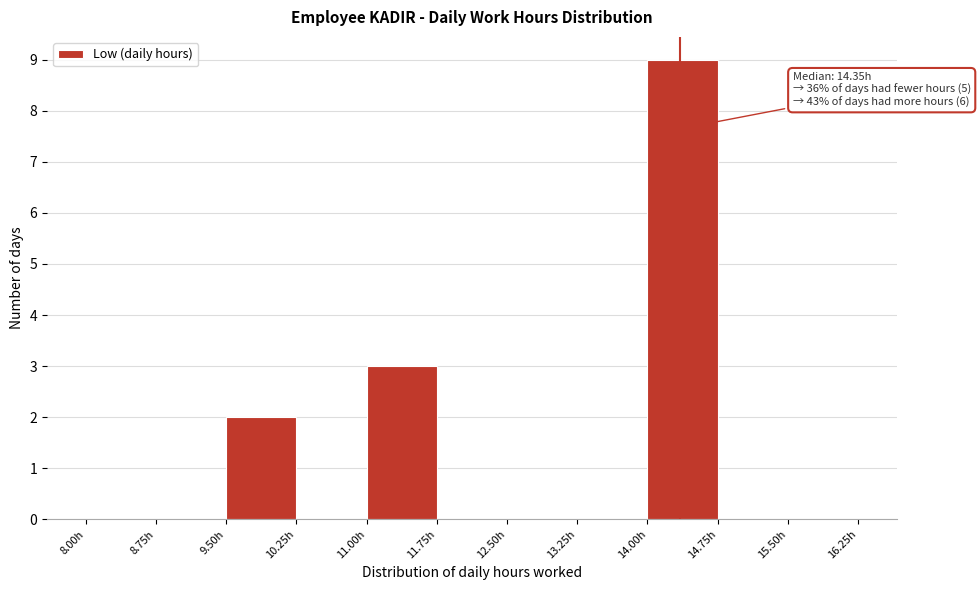

Over which range of the x-axis is the bar tallest?

14.00 to 14.75